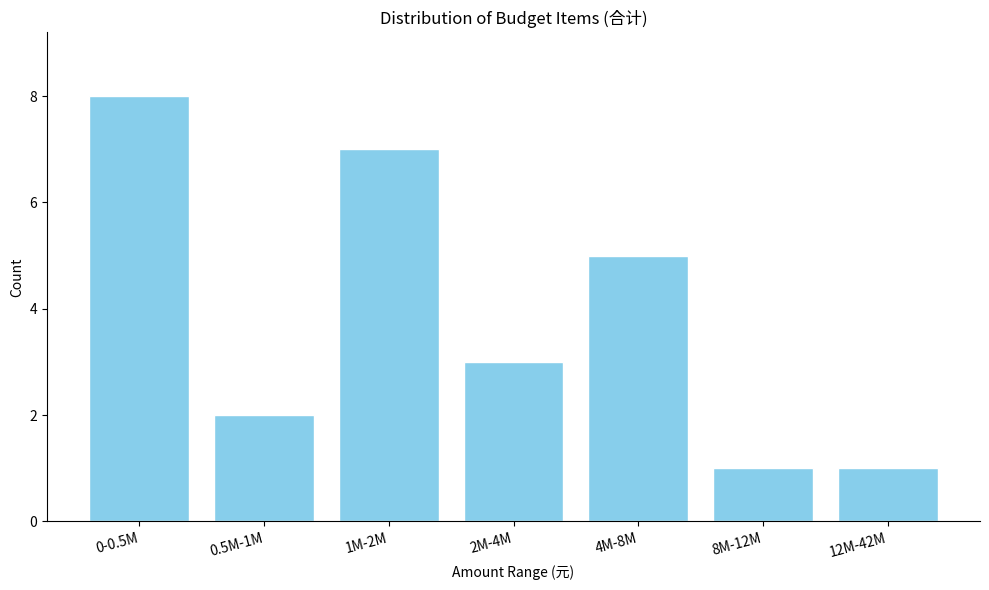

Reading left to right, list all the values displayed in this chart.

8	2	7	3	5	1	1